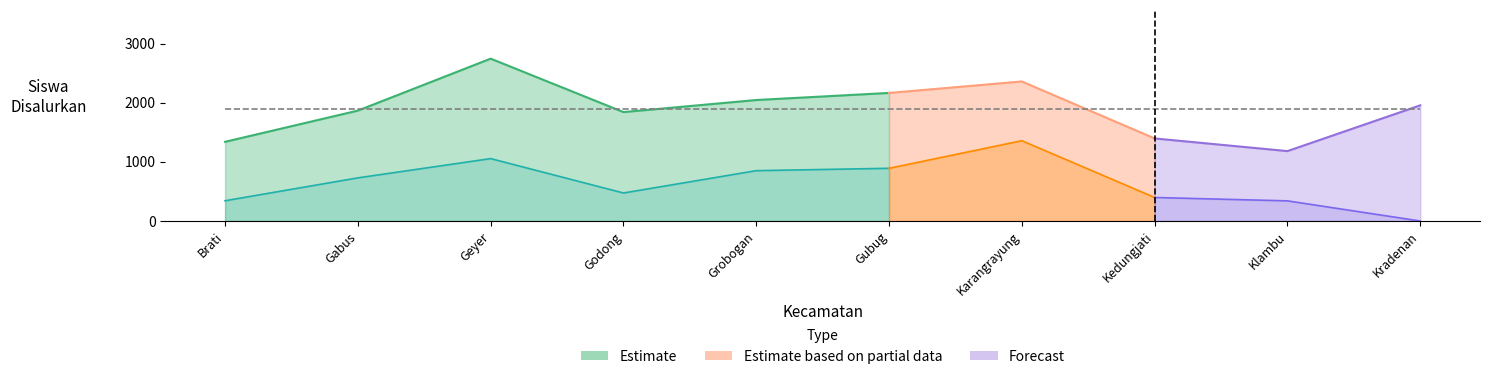

What is the total value across all series at Kec. Kradenan?

1957